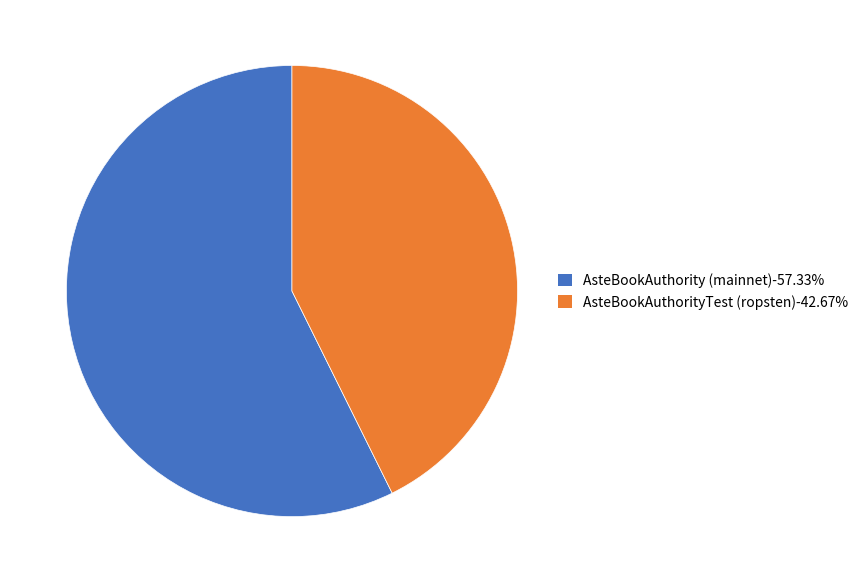

Count the number of slices in the pie.

2